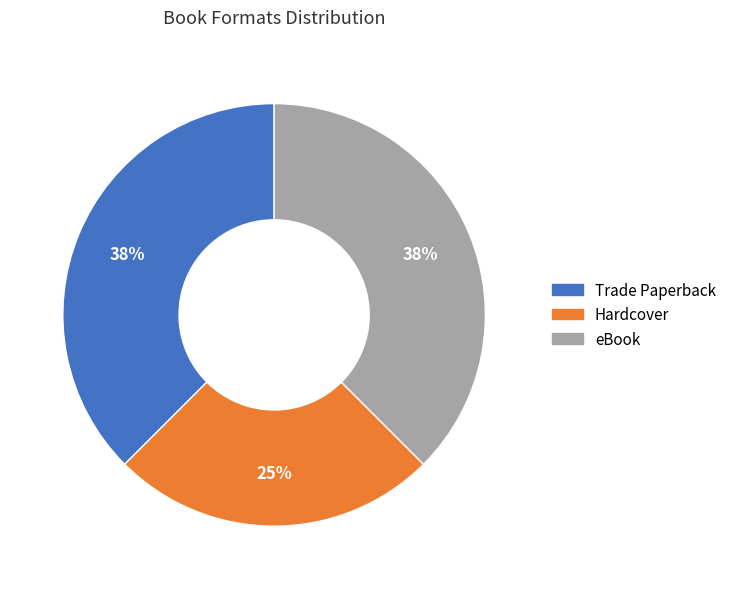

To the nearest percent, what is the combined percentage of Trade Paperback and eBook?

75%